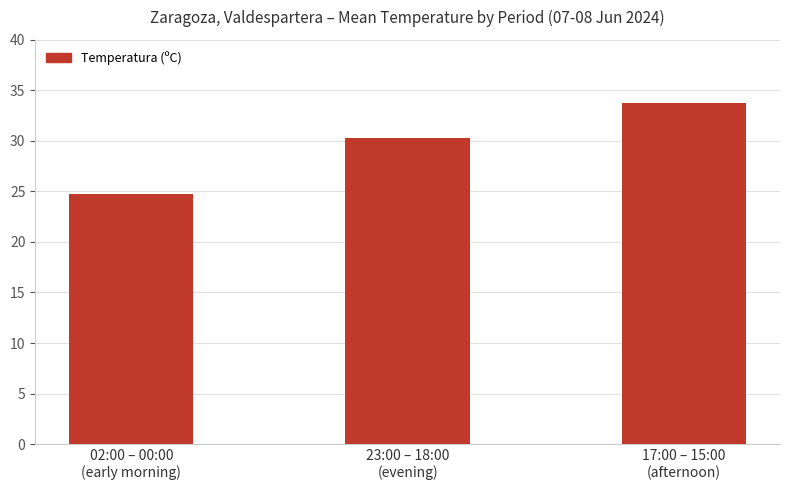

What is the label of the 3rd bar from the left?

17:00 – 15:00
(afternoon)